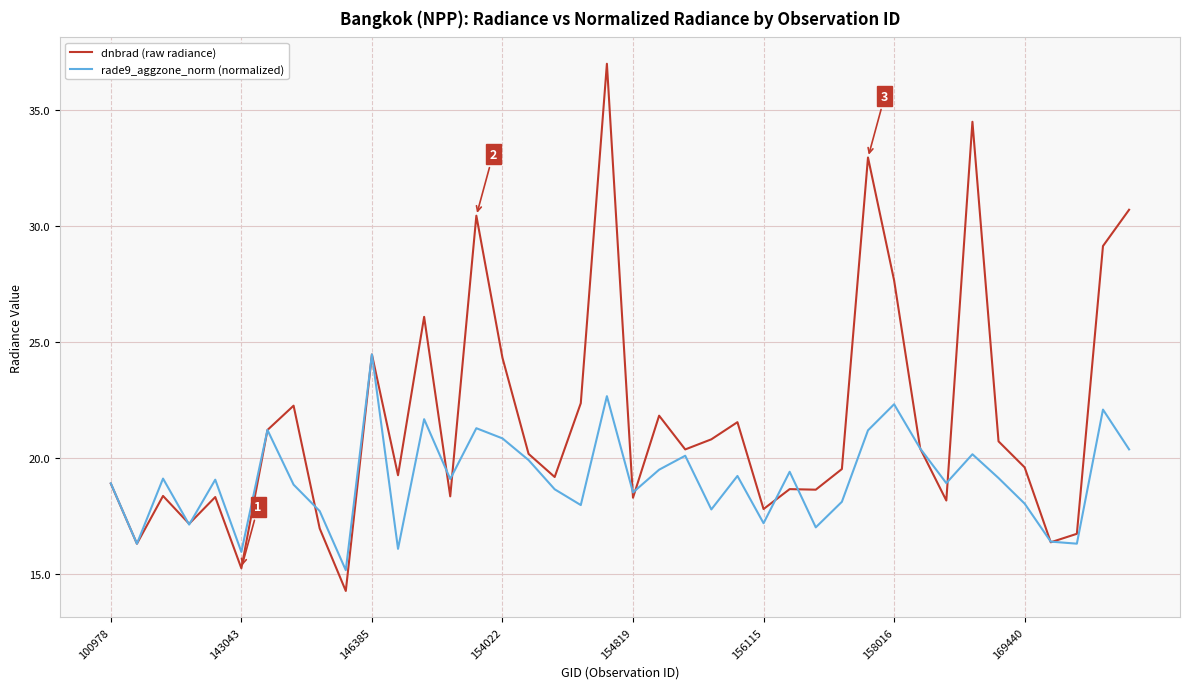

Which series has the largest total across all categories?

dnbrad (raw radiance)